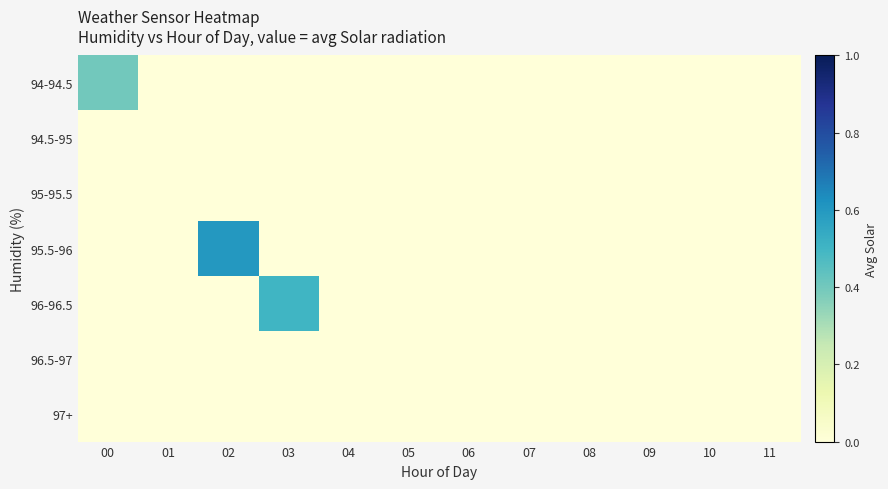

Which series has the largest total across all categories?

95.5-96